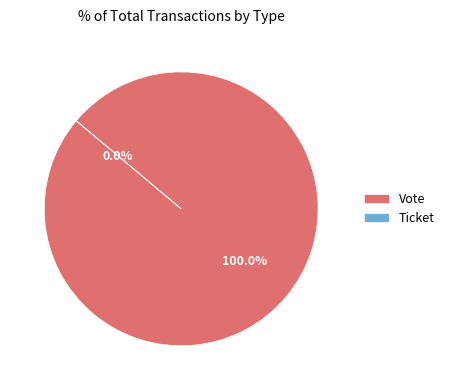

Combined, do Ticket and Vote account for over 50%?

Yes